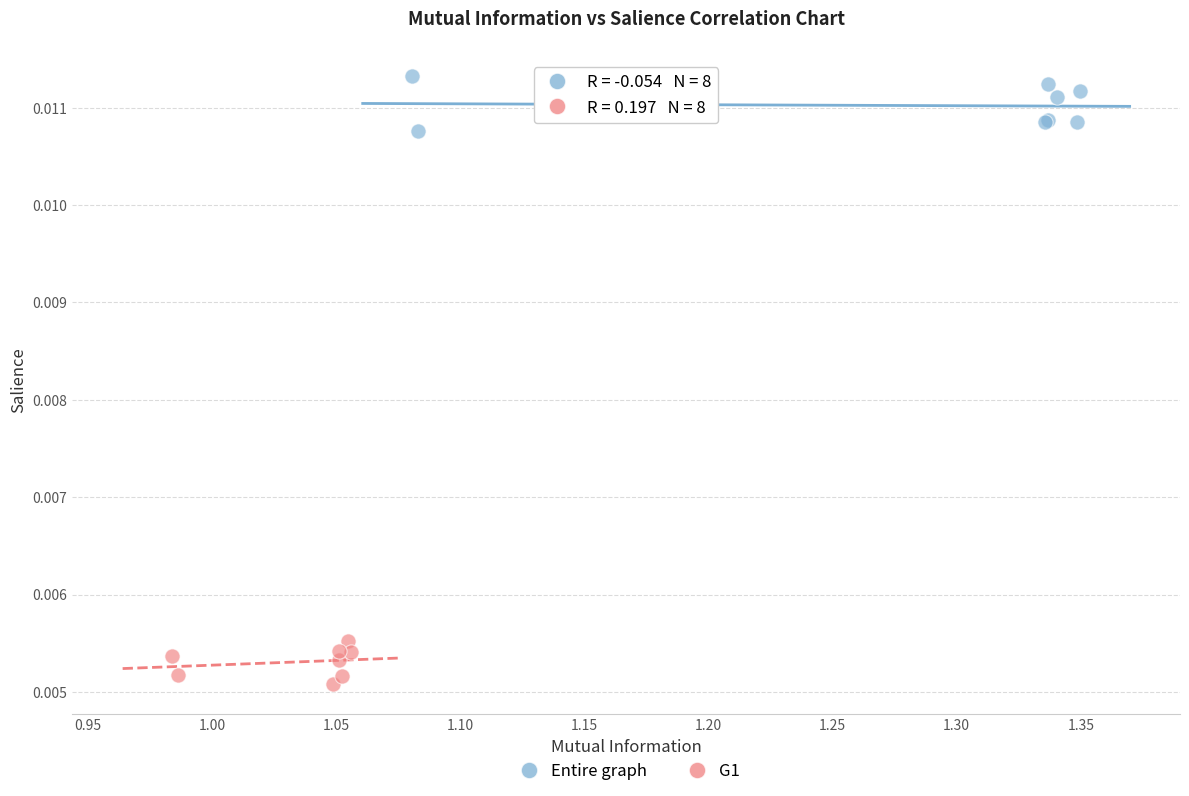

Which series contains the lowest Y value?

G1